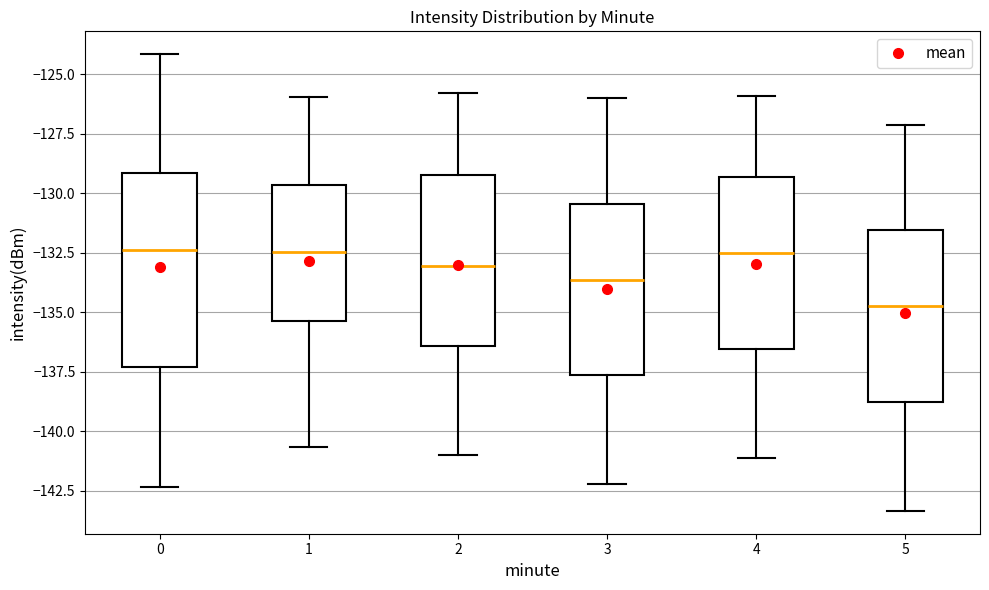

Reading left to right, read every box against the y-axis: the position of its median line, the range the box covers, and the ends of its whiskers. The values are not printed on the chart, so give them approximately, as read against the axis.

0: median -132.5, box -137.5 to -129.0, whiskers -142.5 to -124.0
1: median -132.5, box -135.5 to -129.5, whiskers -140.5 to -126.0
2: median -133.0, box -136.5 to -129.0, whiskers -141.0 to -126.0
3: median -133.5, box -137.5 to -130.5, whiskers -142.0 to -126.0
4: median -132.5, box -136.5 to -129.5, whiskers -141.0 to -126.0
5: median -134.5, box -139.0 to -131.5, whiskers -143.5 to -127.0